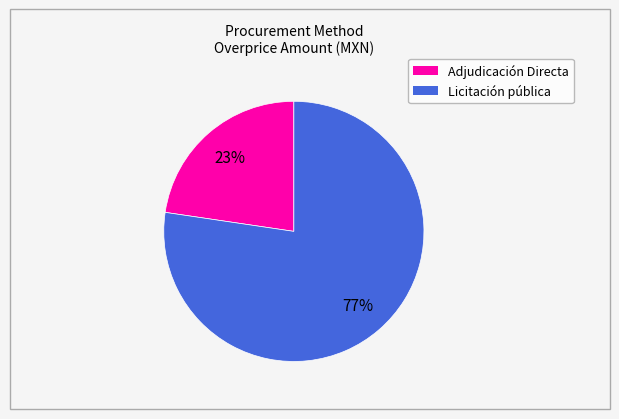

Is there a majority slice in this chart?

Yes